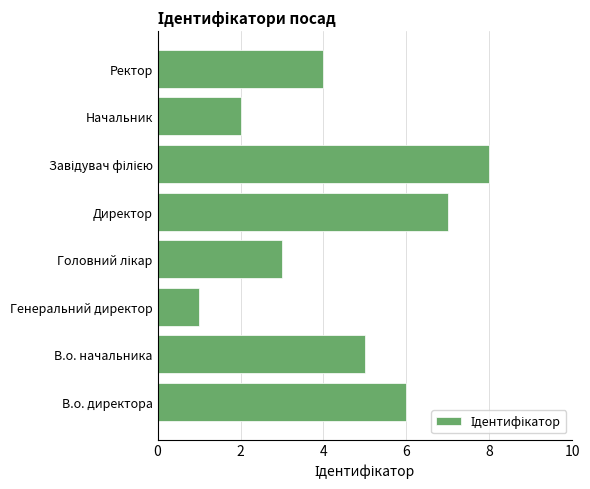

What is the sum of all values?

36